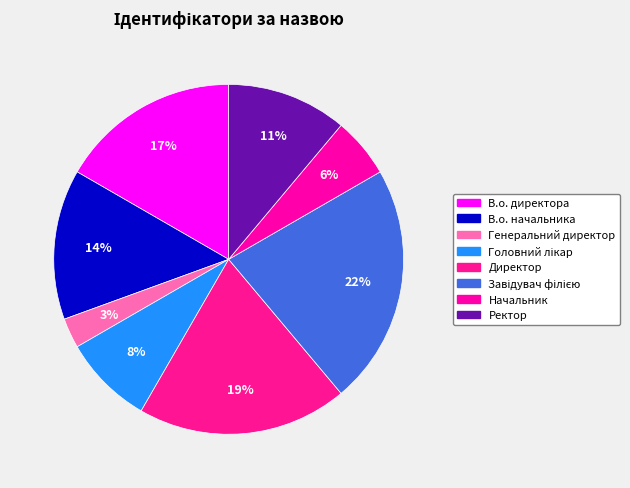

Does any single category account for the majority?

No